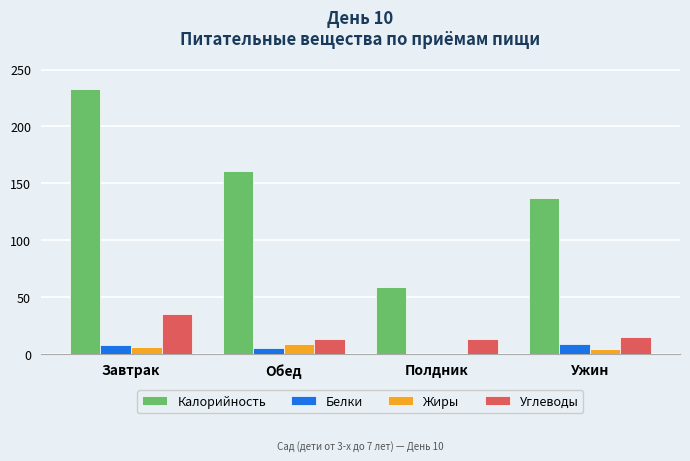

The Калорийность series shows 283.3 at Обед. True or false?

False